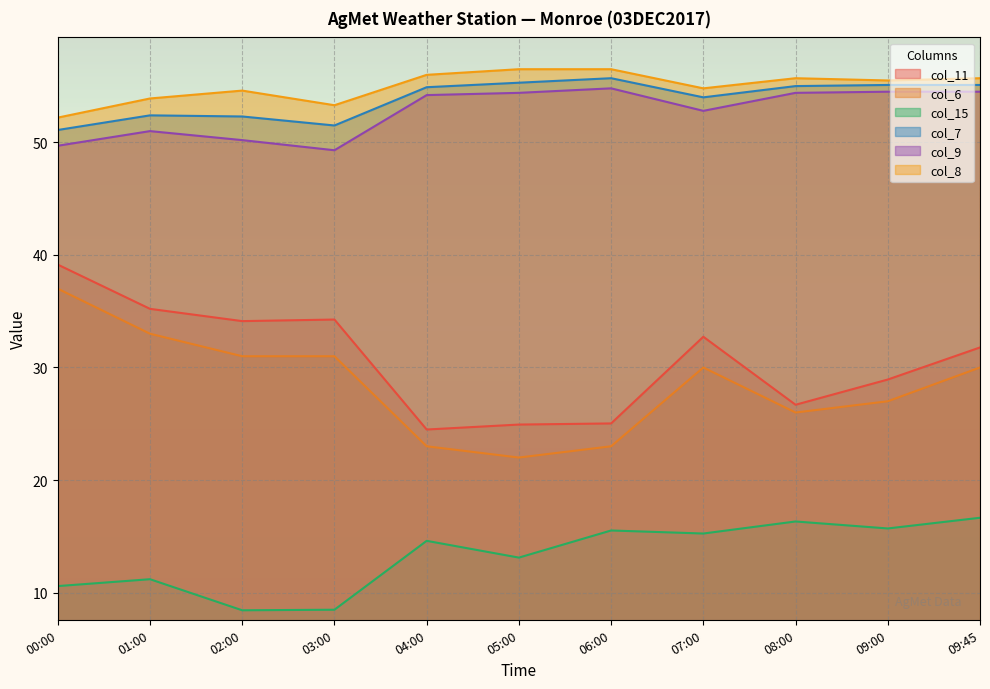

At how many categories does at least one series exceed 27?

11